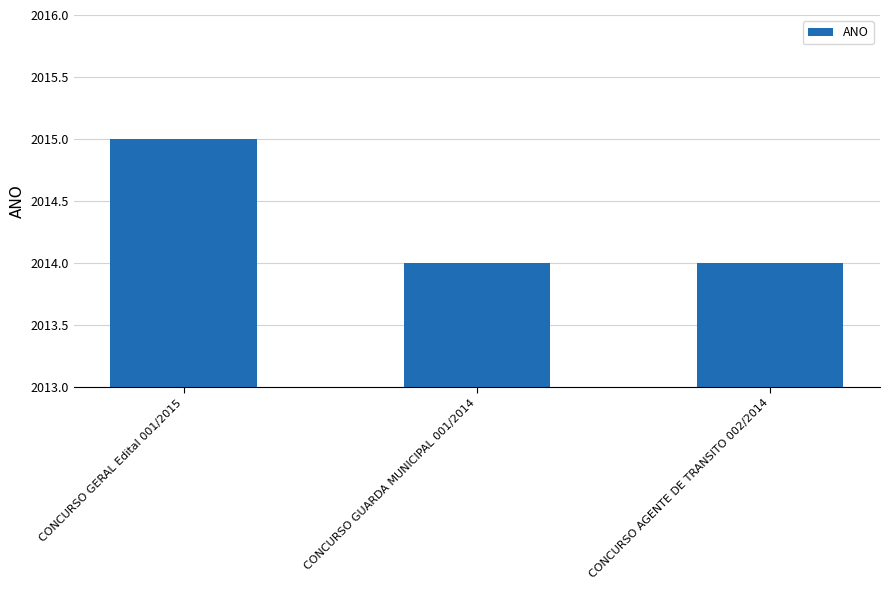

At which category does the chart reach its peak across all series?

CONCURSO GERAL Edital 001/2015